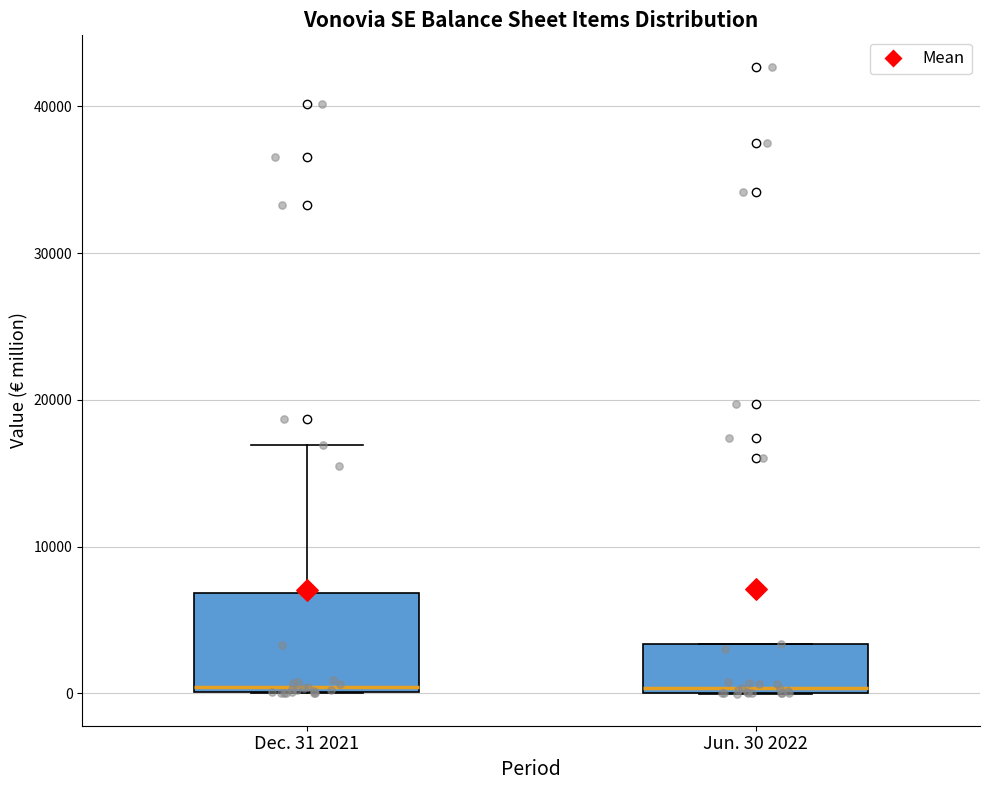

Which box is the tallest, from its lower edge to its upper edge?

Dec. 31 2021